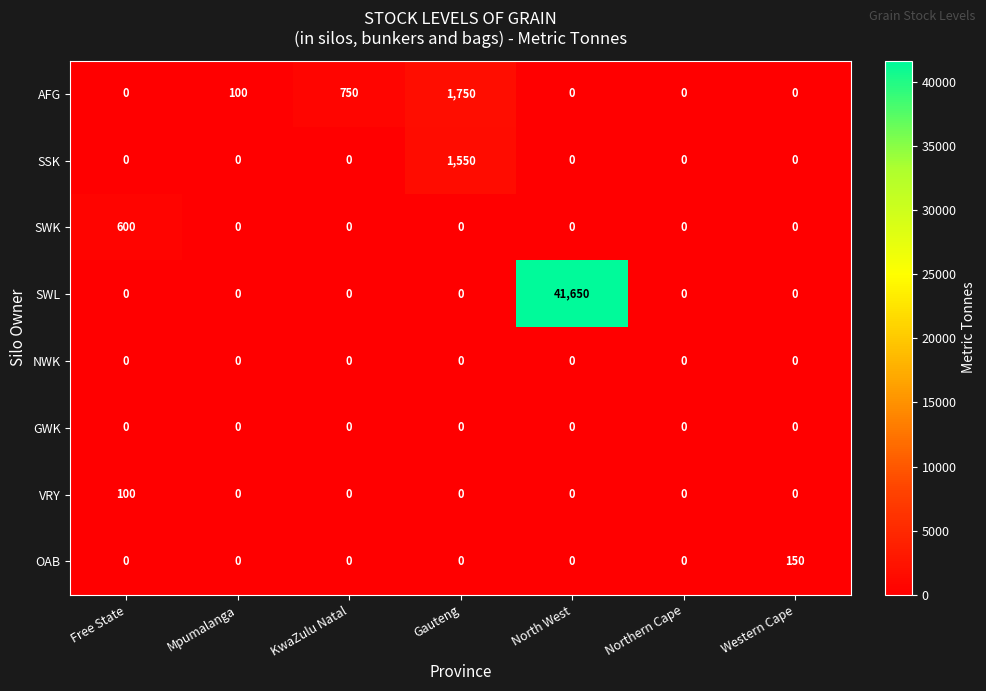

The SWL series shows -14021 at Northern Cape. True or false?

False